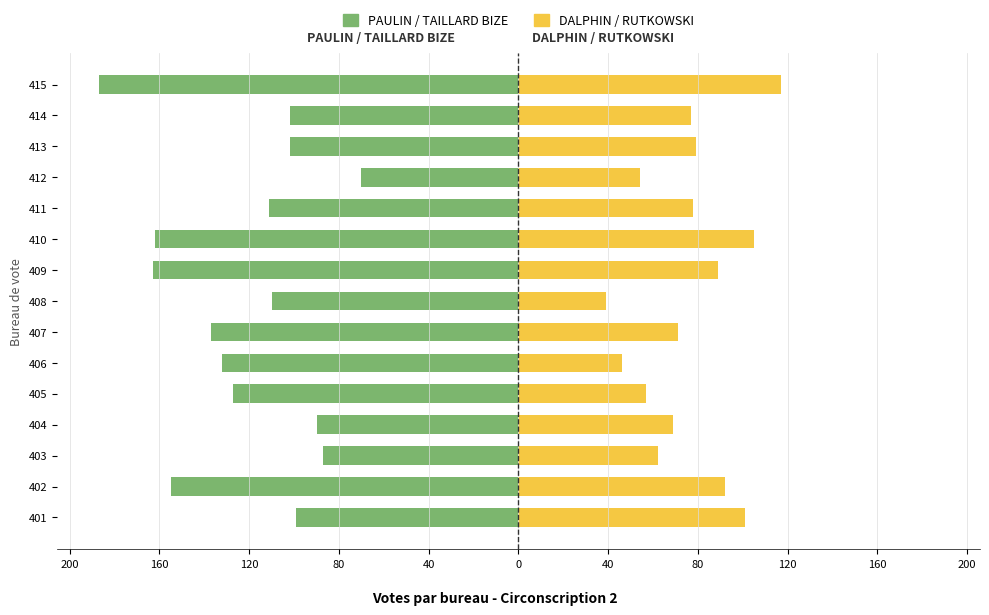

Is it true that DALPHIN / RUTKOWSKI equals 112 at 413?

False